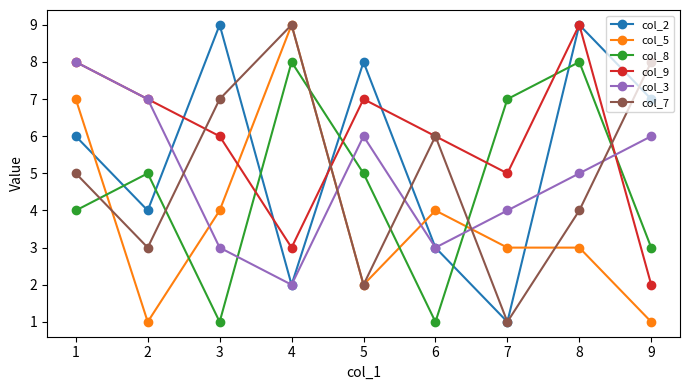

True or false: col_8 and col_9 intersect in this chart.

True